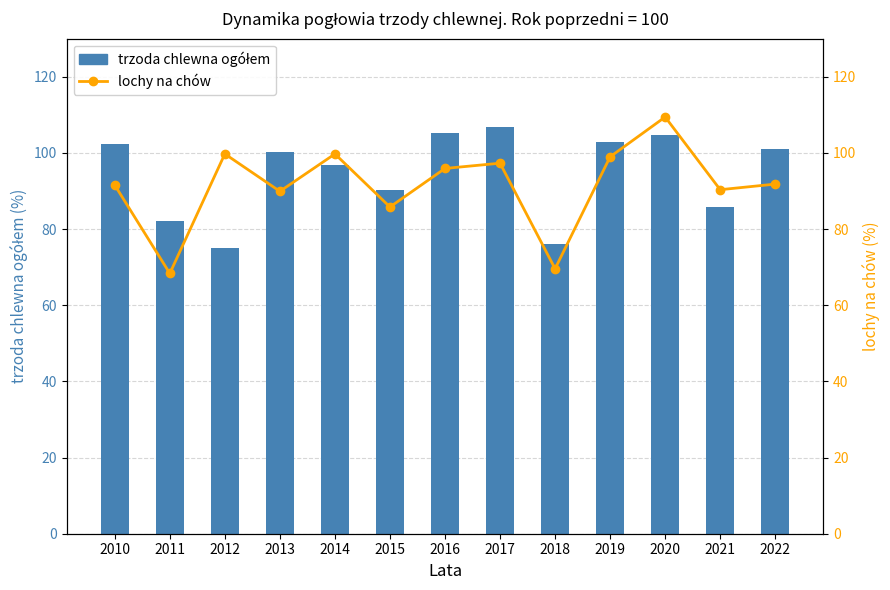

Rank the series at 2020 from lowest to highest value.

trzoda chlewna ogółem, lochy na chów